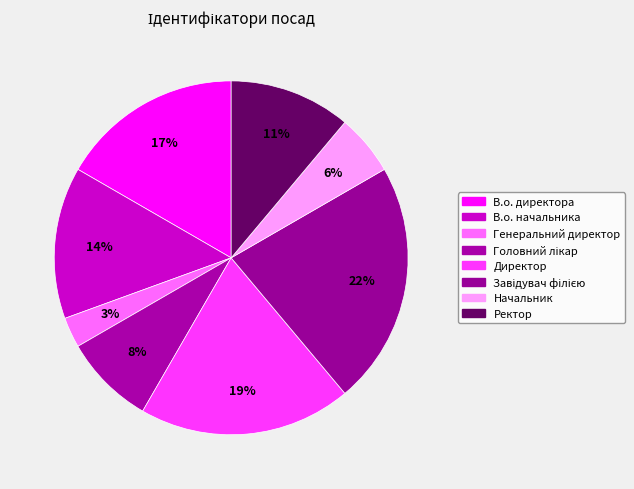

Does any single category account for the majority?

No